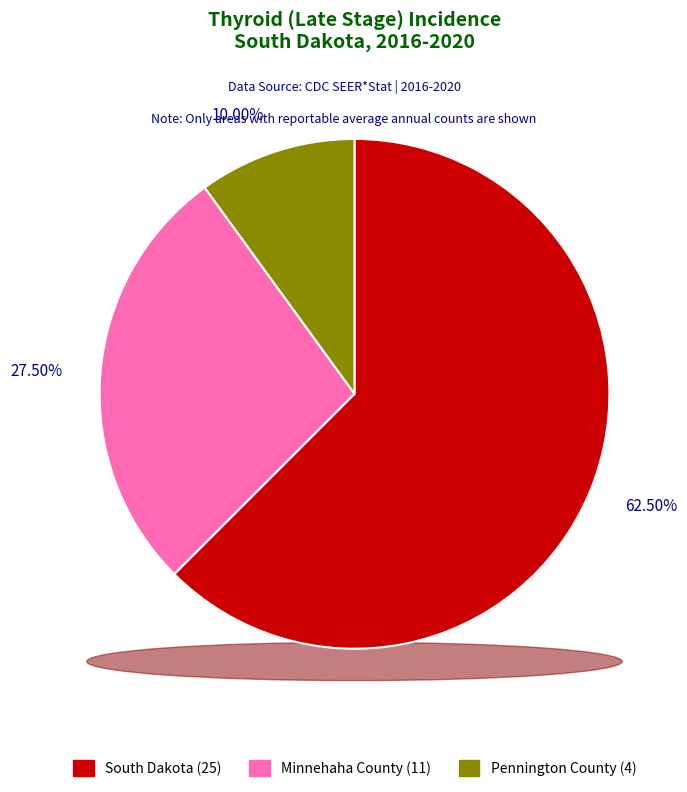

What percentage is NOT represented by South Dakota?

37.5%